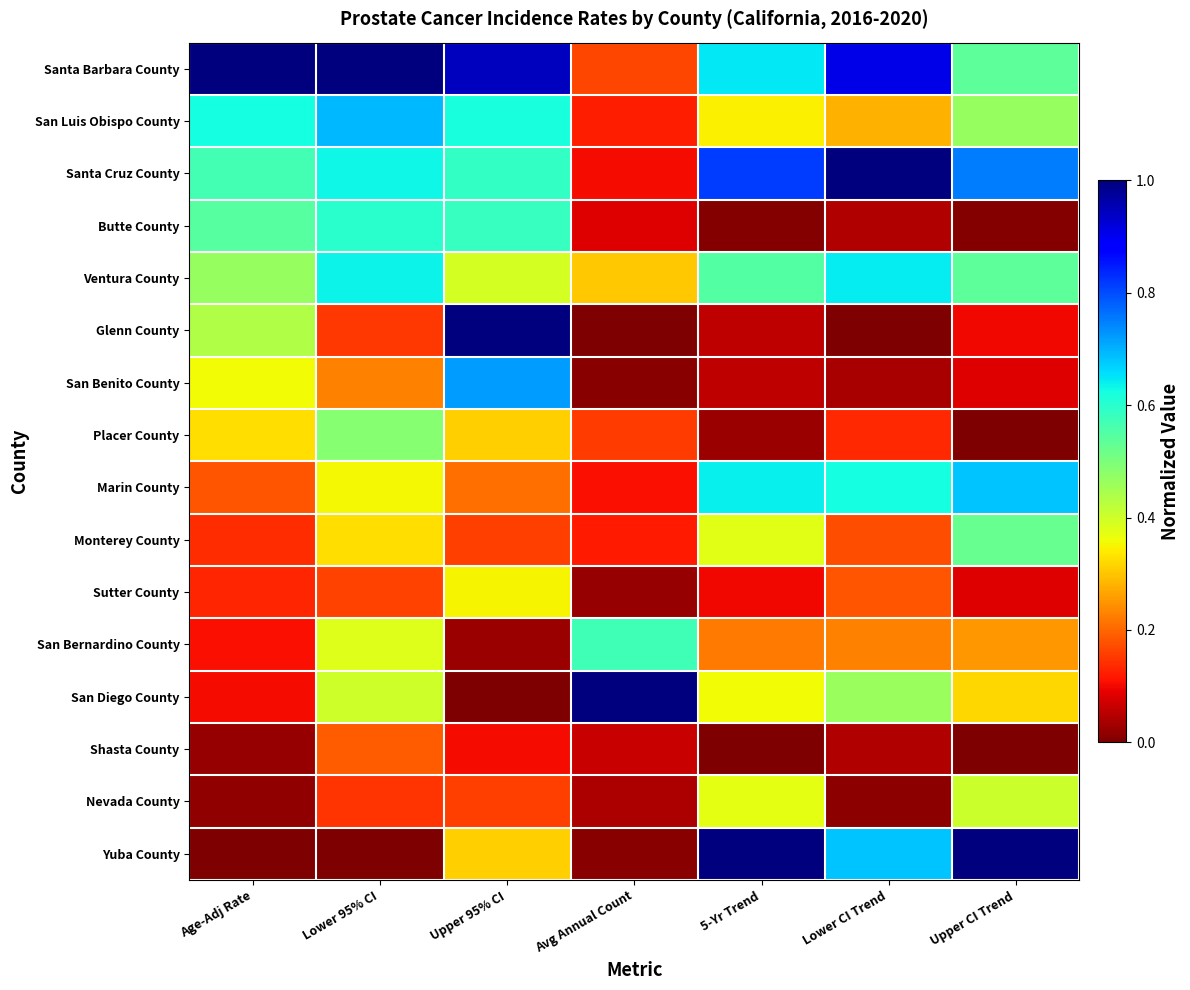

Reading left to right, extract all data points from this chart.

Santa Barbara County: Age-Adj Rate=1.0	Lower 95% CI=1.0	Upper 95% CI=0.9	Avg Annual Count=0.2	5-Yr Trend=0.6	Lower CI Trend=0.9	Upper CI Trend=0.5
San Luis Obispo County: Age-Adj Rate=0.6	Lower 95% CI=0.7	Upper 95% CI=0.6	Avg Annual Count=0.1	5-Yr Trend=0.3	Lower CI Trend=0.3	Upper CI Trend=0.5
Santa Cruz County: Age-Adj Rate=0.6	Lower 95% CI=0.6	Upper 95% CI=0.6	Avg Annual Count=0.1	5-Yr Trend=0.8	Lower CI Trend=1.0	Upper CI Trend=0.8
Butte County: Age-Adj Rate=0.5	Lower 95% CI=0.6	Upper 95% CI=0.6	Avg Annual Count=0.1	5-Yr Trend=0.0	Lower CI Trend=0.0	Upper CI Trend=0.0
Ventura County: Age-Adj Rate=0.5	Lower 95% CI=0.6	Upper 95% CI=0.4	Avg Annual Count=0.3	5-Yr Trend=0.5	Lower CI Trend=0.6	Upper CI Trend=0.5
Glenn County: Age-Adj Rate=0.4	Lower 95% CI=0.2	Upper 95% CI=1.0	Avg Annual Count=0.0	5-Yr Trend=0.1	Lower CI Trend=0.0	Upper CI Trend=0.1
San Benito County: Age-Adj Rate=0.4	Lower 95% CI=0.2	Upper 95% CI=0.7	Avg Annual Count=0.0	5-Yr Trend=0.1	Lower CI Trend=0.0	Upper CI Trend=0.1
Placer County: Age-Adj Rate=0.3	Lower 95% CI=0.5	Upper 95% CI=0.3	Avg Annual Count=0.2	5-Yr Trend=0.0	Lower CI Trend=0.1	Upper CI Trend=0.0
Marin County: Age-Adj Rate=0.2	Lower 95% CI=0.4	Upper 95% CI=0.2	Avg Annual Count=0.1	5-Yr Trend=0.6	Lower CI Trend=0.6	Upper CI Trend=0.7
Monterey County: Age-Adj Rate=0.1	Lower 95% CI=0.3	Upper 95% CI=0.2	Avg Annual Count=0.1	5-Yr Trend=0.4	Lower CI Trend=0.2	Upper CI Trend=0.5
Sutter County: Age-Adj Rate=0.1	Lower 95% CI=0.2	Upper 95% CI=0.3	Avg Annual Count=0.0	5-Yr Trend=0.1	Lower CI Trend=0.2	Upper CI Trend=0.1
San Bernardino County: Age-Adj Rate=0.1	Lower 95% CI=0.4	Upper 95% CI=0.0	Avg Annual Count=0.6	5-Yr Trend=0.2	Lower CI Trend=0.2	Upper CI Trend=0.3
San Diego County: Age-Adj Rate=0.1	Lower 95% CI=0.4	Upper 95% CI=0.0	Avg Annual Count=1.0	5-Yr Trend=0.4	Lower CI Trend=0.5	Upper CI Trend=0.3
Shasta County: Age-Adj Rate=0.0	Lower 95% CI=0.2	Upper 95% CI=0.1	Avg Annual Count=0.1	5-Yr Trend=0.0	Lower CI Trend=0.0	Upper CI Trend=0.0
Nevada County: Age-Adj Rate=0.0	Lower 95% CI=0.1	Upper 95% CI=0.2	Avg Annual Count=0.0	5-Yr Trend=0.4	Lower CI Trend=0.0	Upper CI Trend=0.4
Yuba County: Age-Adj Rate=0.0	Lower 95% CI=0.0	Upper 95% CI=0.3	Avg Annual Count=0.0	5-Yr Trend=1.0	Lower CI Trend=0.7	Upper CI Trend=1.0